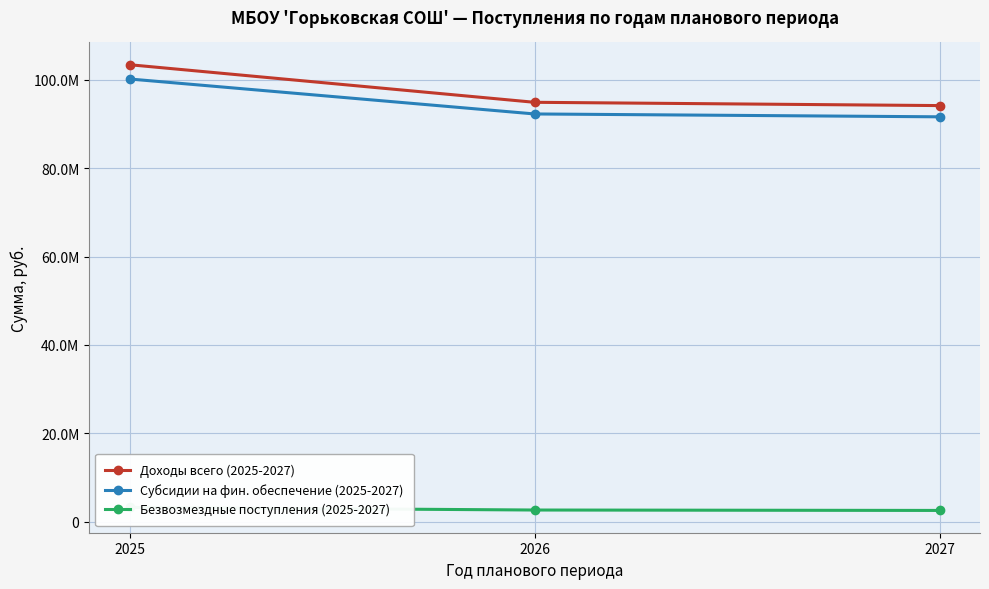

Reading right to left, what are all the values shown in this chart?

Доходы всего (2025-2027): 2027=94157036.0	2026=94897964.9	2025=103401077.8
Субсидии на фин. обеспечение (2025-2027): 2027=91614003.9	2026=92261454.5	2025=100173495.1
Безвозмездные поступления (2025-2027): 2027=2543032.2	2026=2636510.4	2025=3227582.7